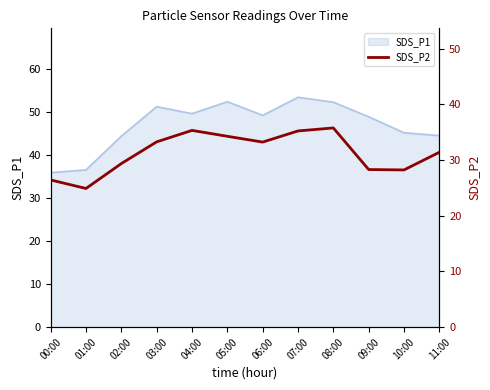

The value of SDS_P1 at 01:00 is 36.5. True or false?

True